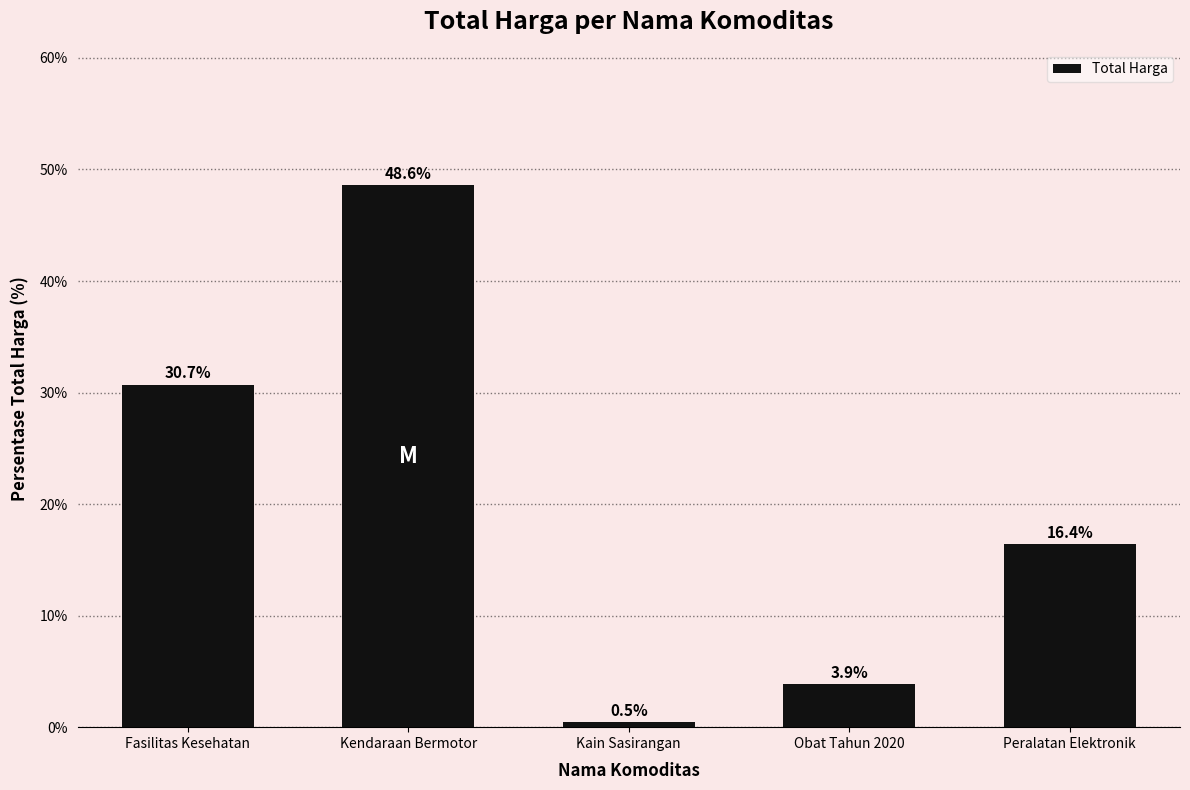

Reading left to right, transcribe all the data shown in this chart.

Fasilitas Kesehatan=30.7	Kendaraan Bermotor=48.6	Kain Sasirangan=0.5	Obat Tahun 2020=3.9	Peralatan Elektronik=16.4